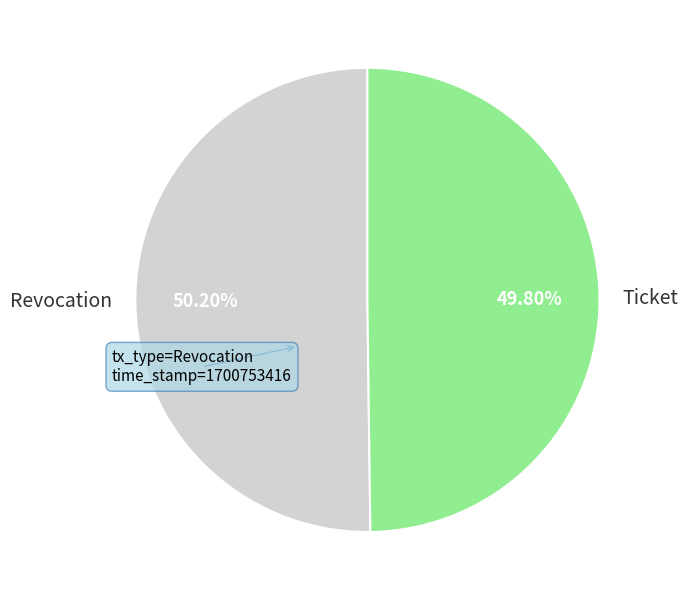

Does any single category account for the majority?

Yes